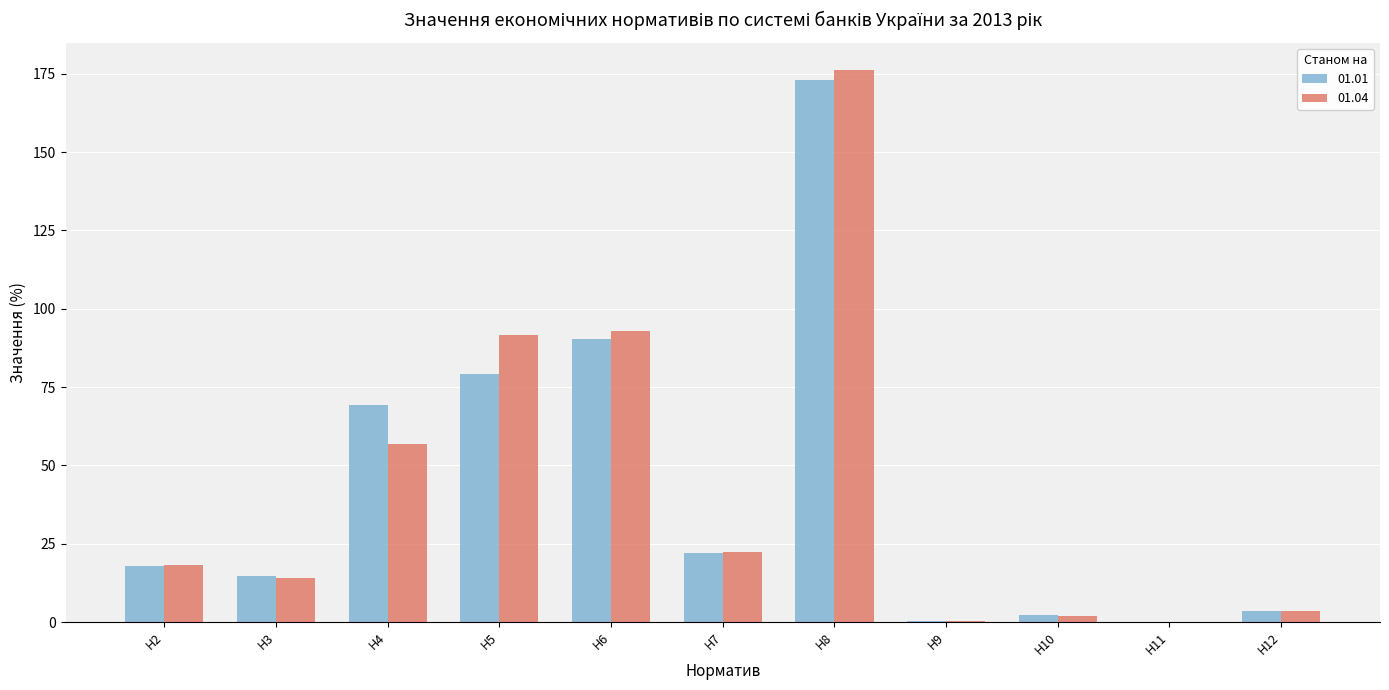

What is the total value across all series at Н8?

349.1